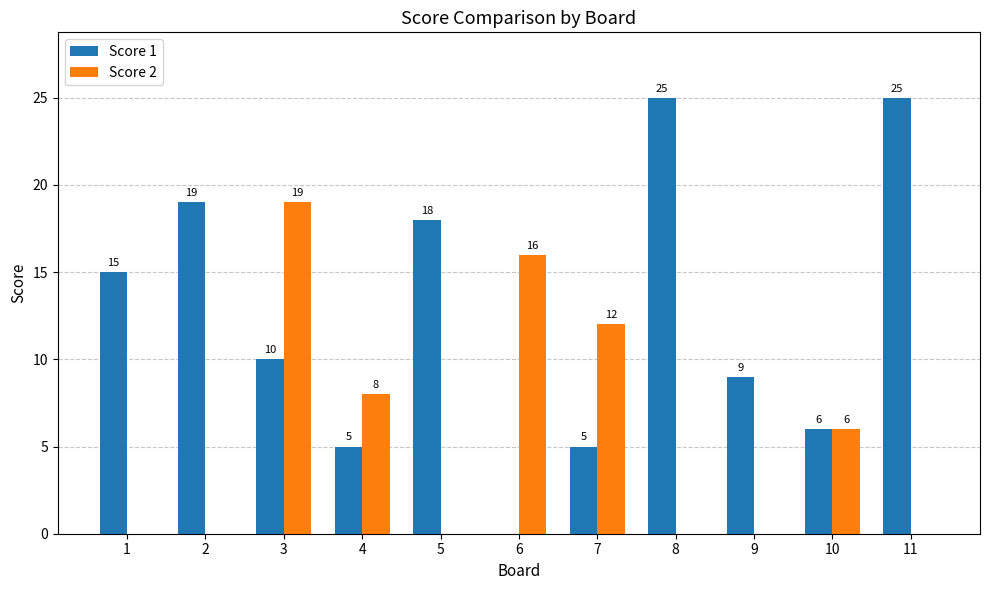

What is the difference between the Score 1 values at 8 and 10?

19